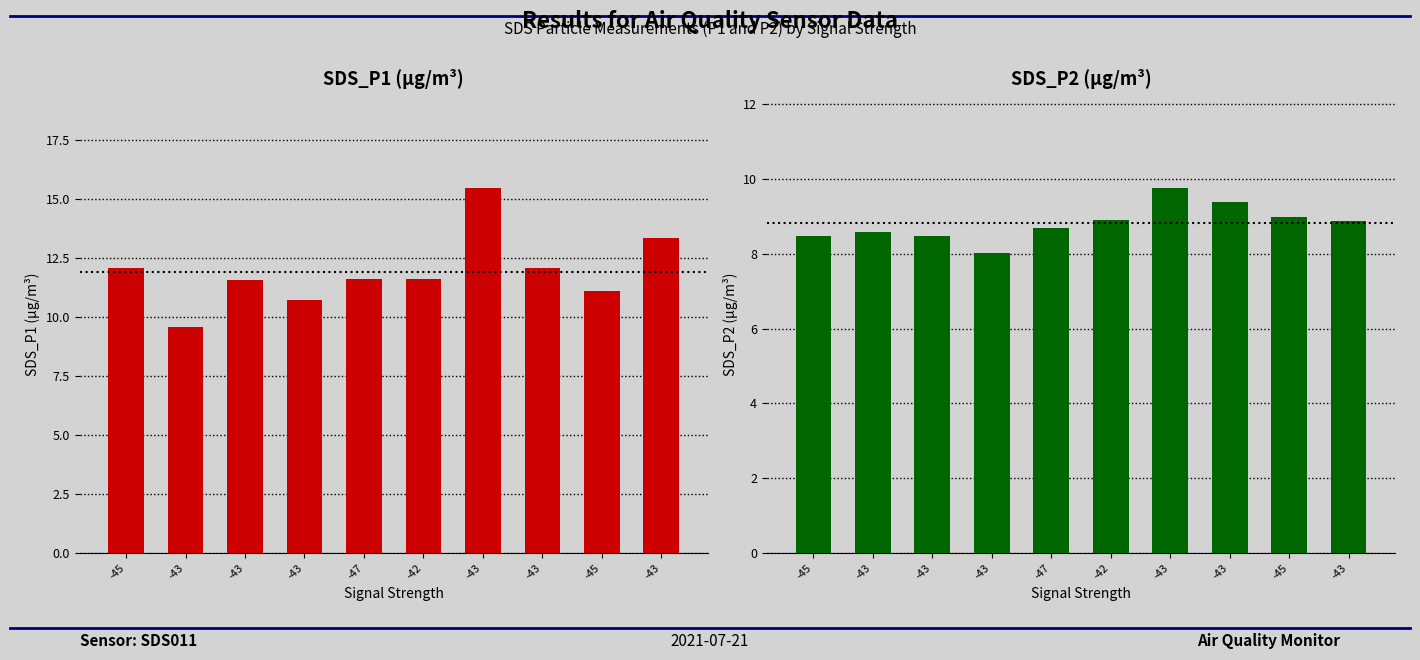

What is the difference between the second highest and minimum values in the SDS_P1 series?

3.8